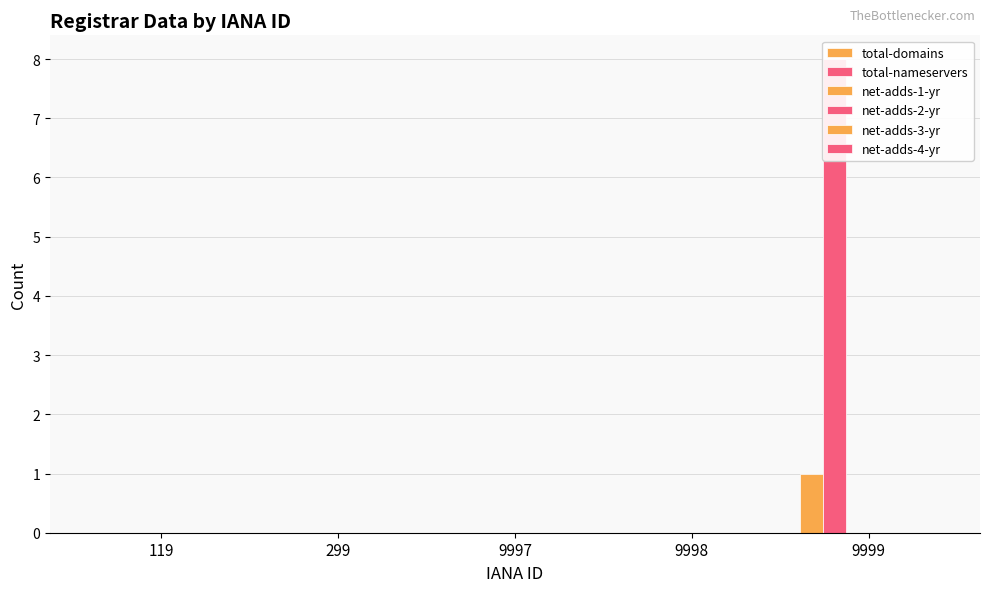

Read the total-domains value at 9999.

1